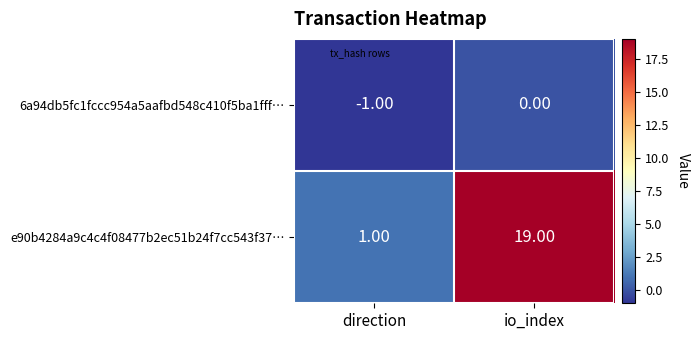

Which series has the widest spread of values?

e90b4284a9c4c4f08477b2ec51b24f7cc543f37…